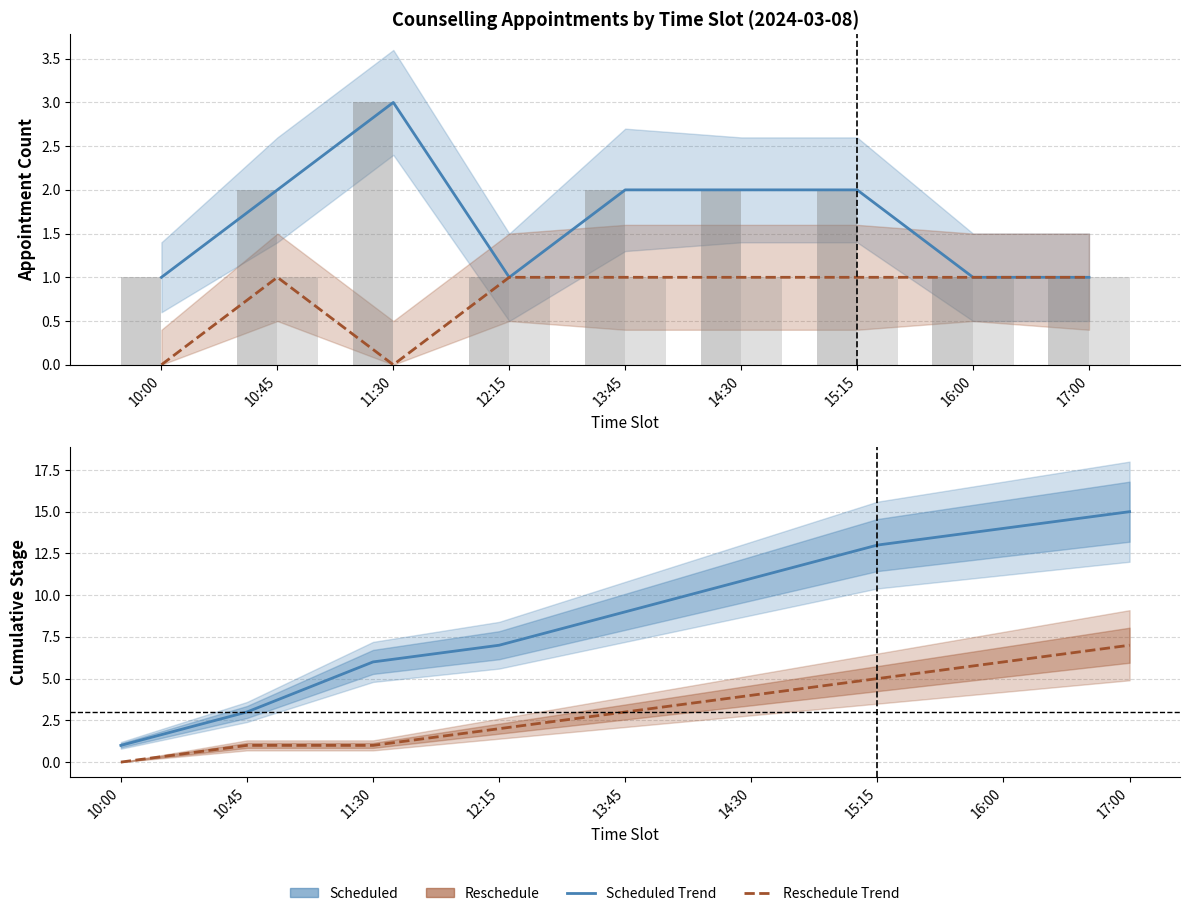

What is the label of the 9th bar from the right?

10:00